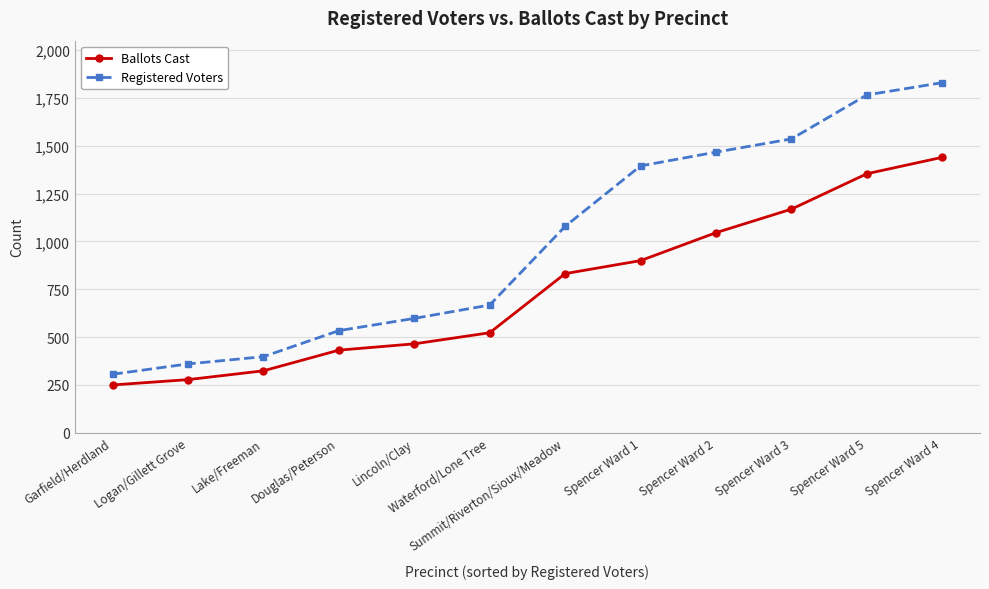

At which category is the sum across all series the highest?

Spencer Ward 4